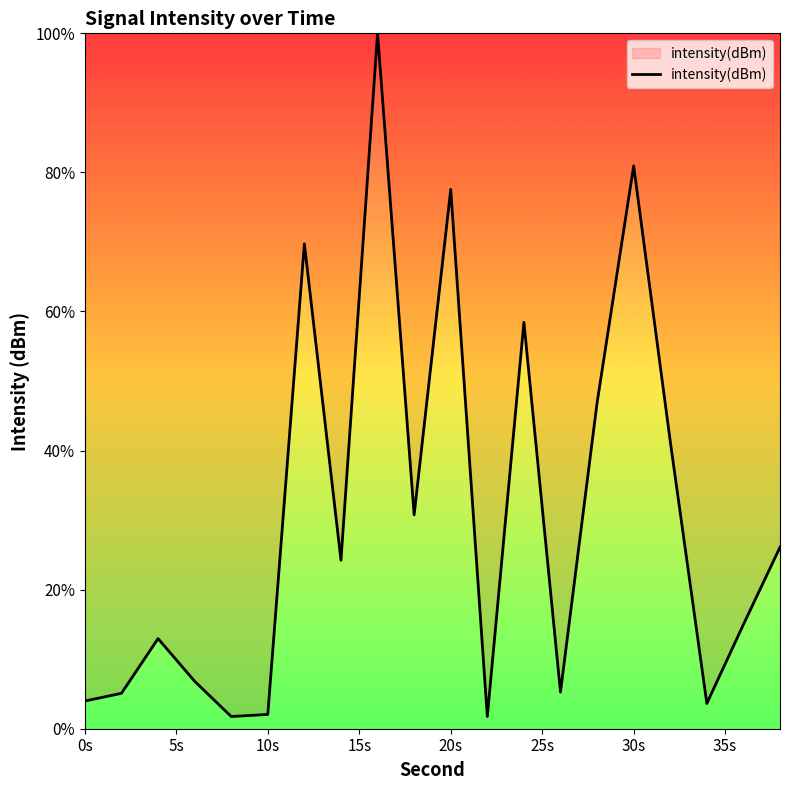

What is the maximum value shown in the chart?

100.0